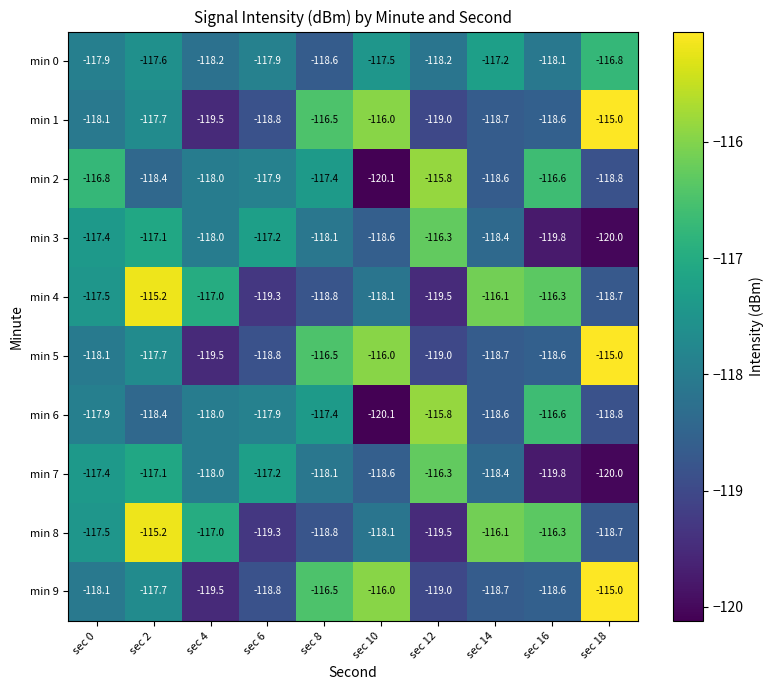

At which category is the sum across all series the highest?

sec 2